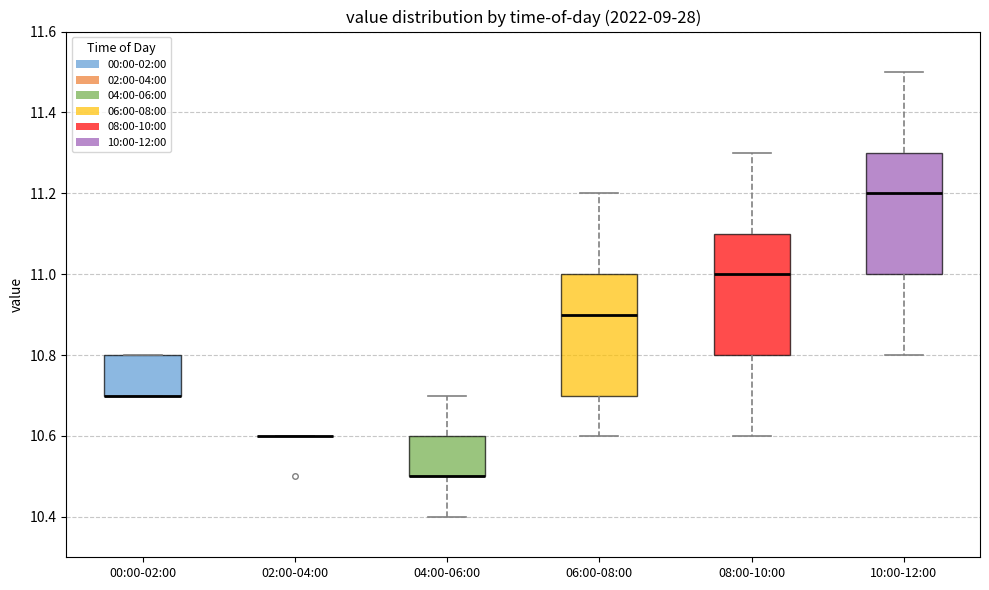

Where is the lower edge of the box for 00:00-02:00 on the y-axis? The values are not printed on the chart, so give them approximately, as read against the axis.

10.7